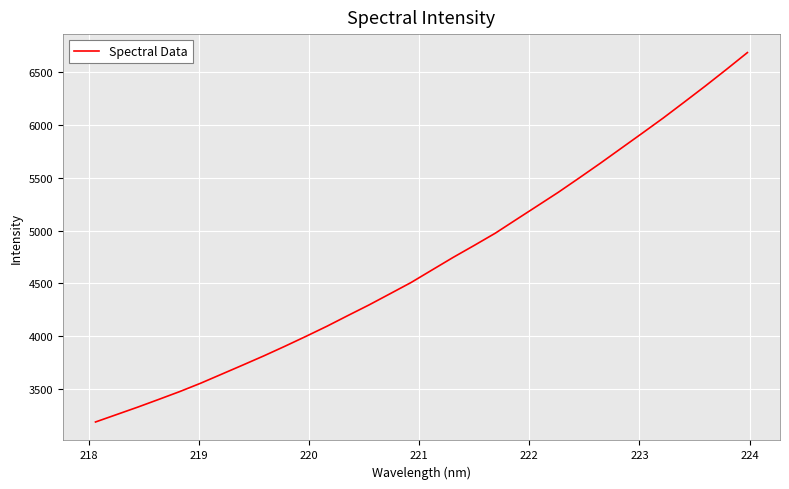

What is the smallest value displayed?

3186.3